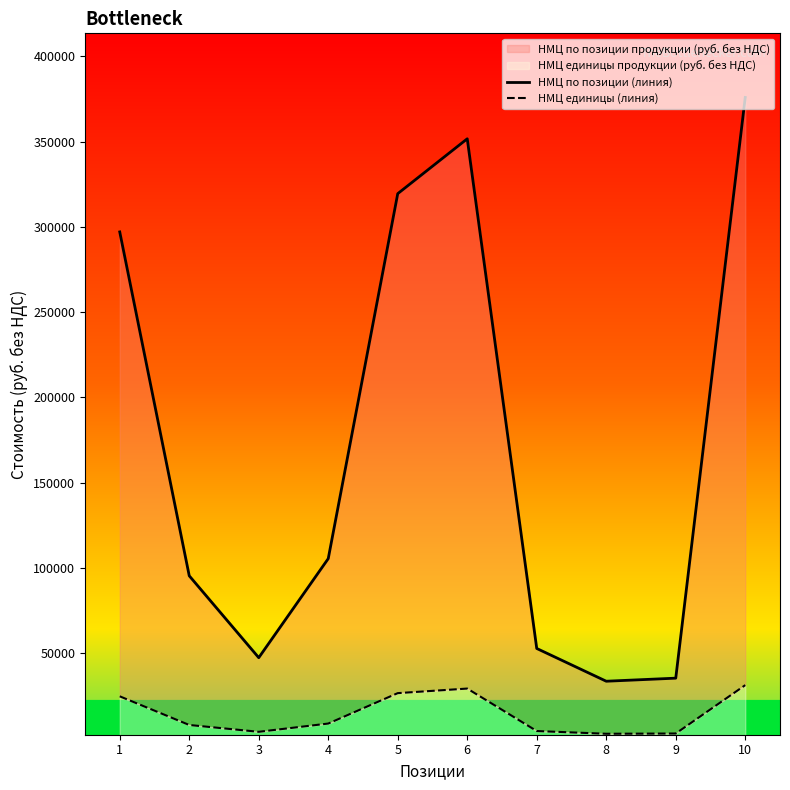

True or false: НМЦ по позиции (линия) and НМЦ единицы (линия) cross at least once.

False